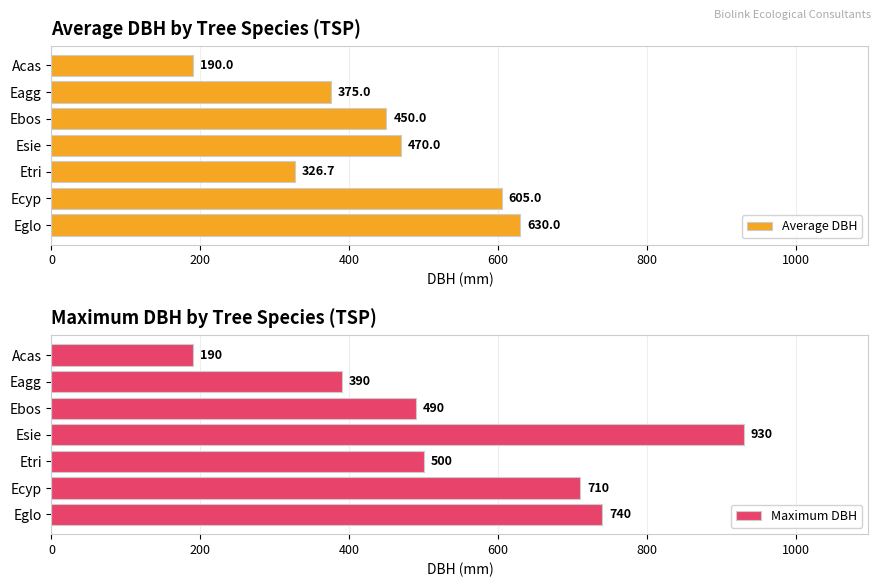

What is the sum of the Average DBH values at Eagg and Eglo?

1005.0